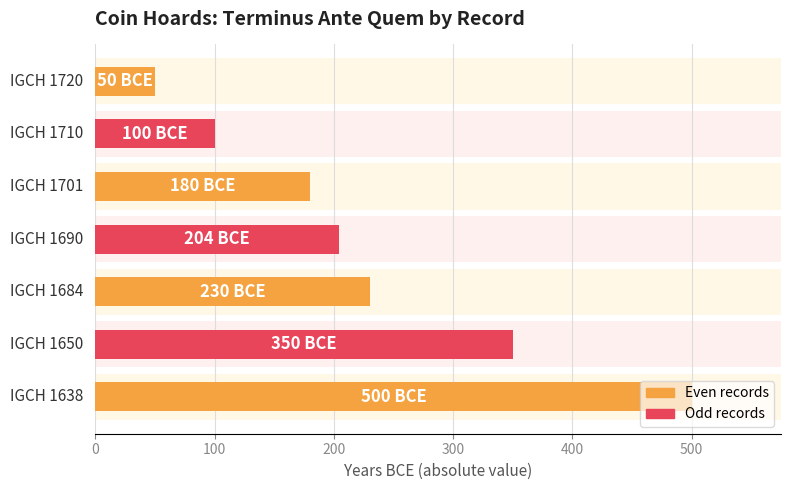

Does the chart contain any negative values?

No